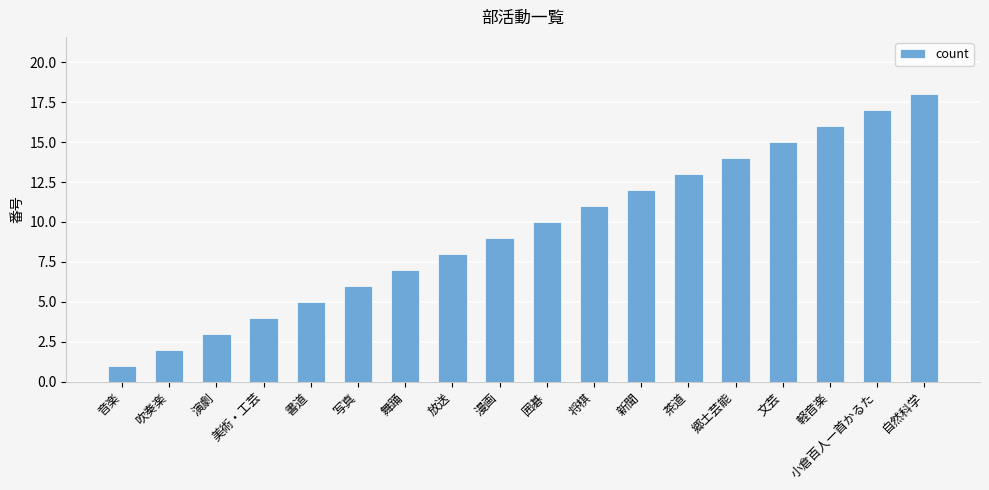

List the labels in order of value, smallest first.

音楽, 吹奏楽, 演劇, 美術・工芸, 書道, 写真, 舞踊, 放送, 漫画, 囲碁, 将棋, 新聞, 茶道, 郷土芸能, 文芸, 軽音楽, 小倉百人一首かるた, 自然科学